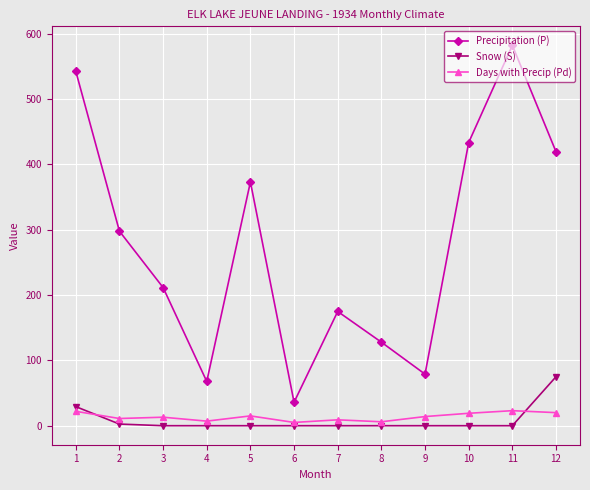

True or false: Precipitation (P) and Snow (S) intersect in this chart.

False